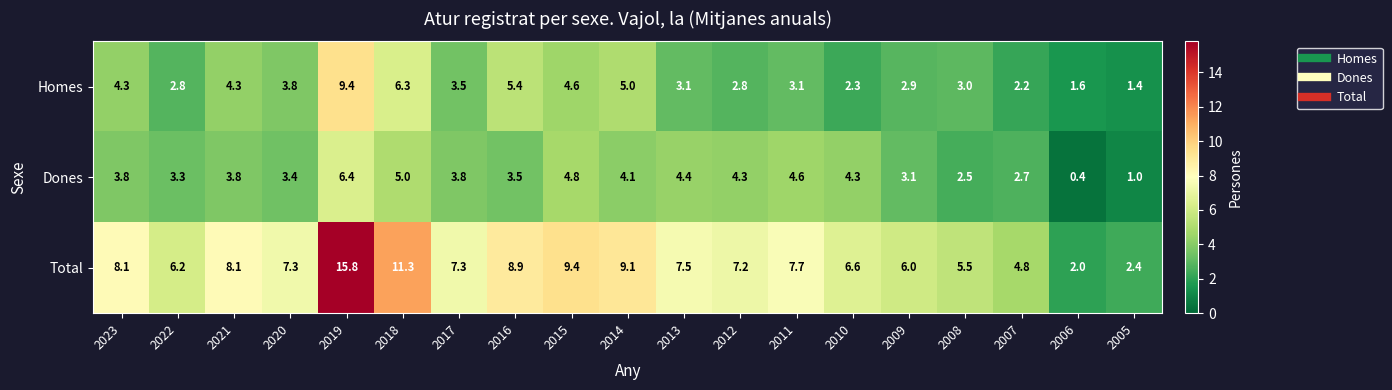

Which series has the largest range (max minus min)?

Total